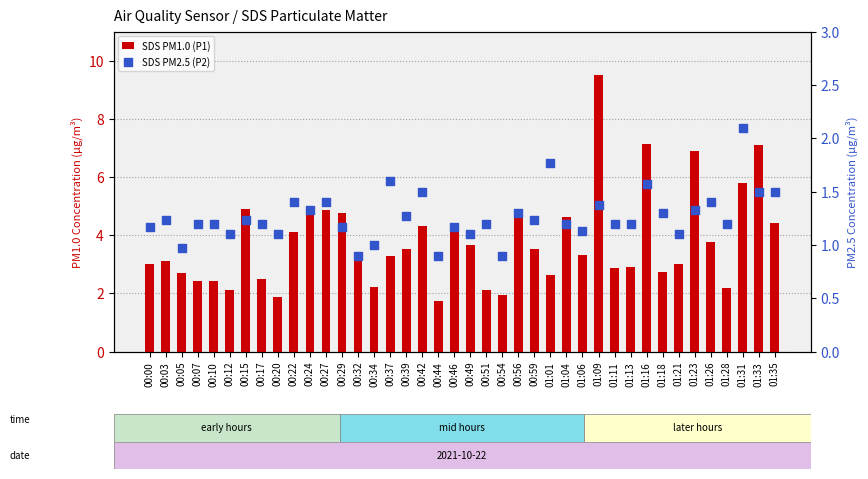

Which series has the largest total across all categories?

SDS PM1.0 (P1)